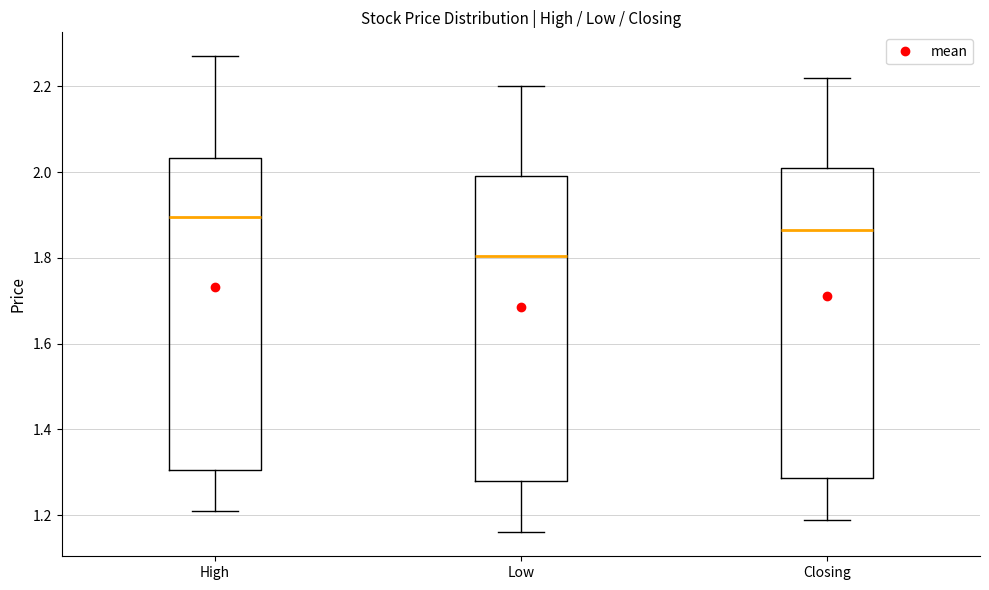

Reading left to right, transcribe this box plot: for each box, give where its median line is, the range the box spans, and where its two whiskers end, as read against the y-axis. The values are not printed on the chart, so give them approximately, as read against the axis.

High: median 1.90, box 1.30 to 2.04, whiskers 1.22 to 2.28
Low: median 1.80, box 1.28 to 2.00, whiskers 1.16 to 2.20
Closing: median 1.86, box 1.28 to 2.02, whiskers 1.20 to 2.22